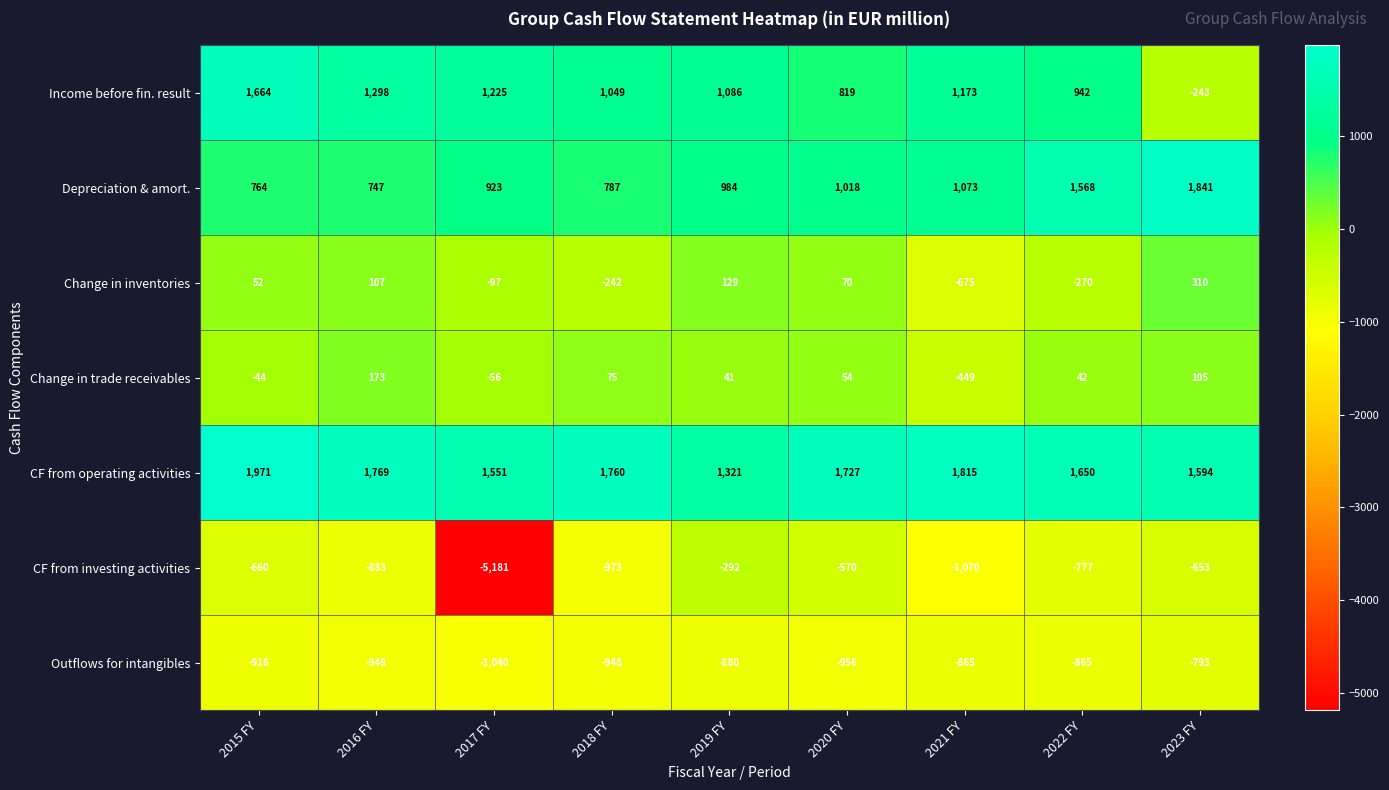

What is the maximum value shown in the chart?

1971